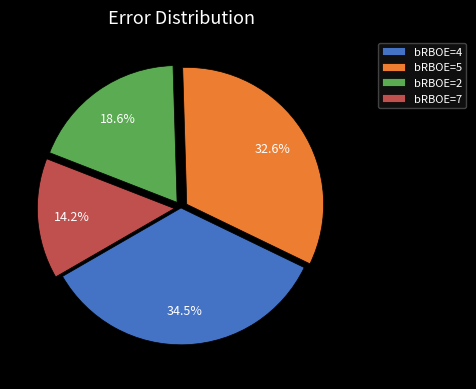

Which slice is the largest?

bRBOE=4